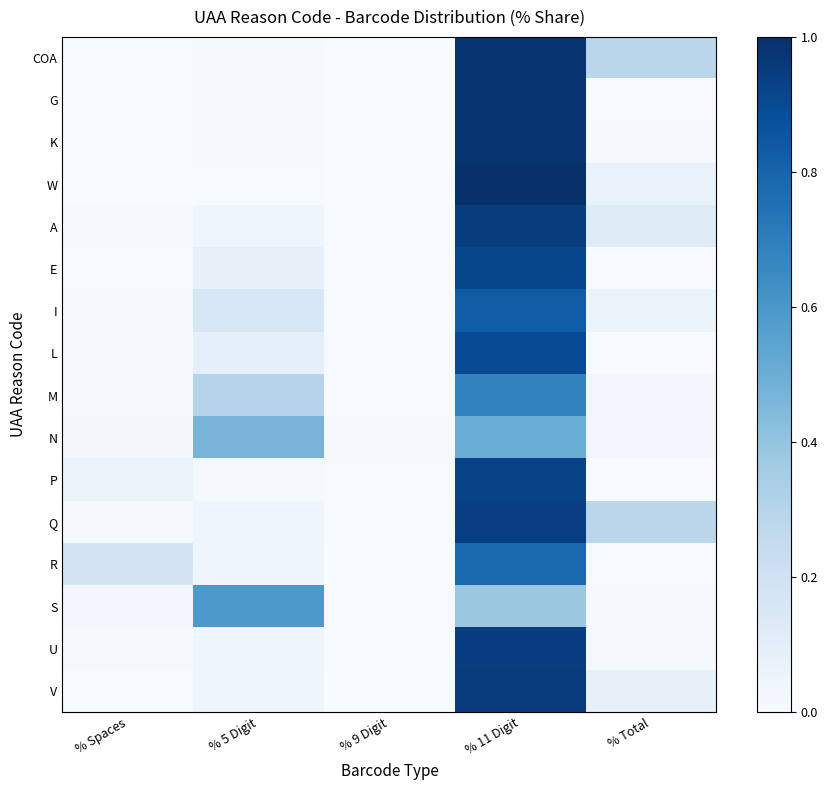

What is the maximum value shown in the chart?

1.0